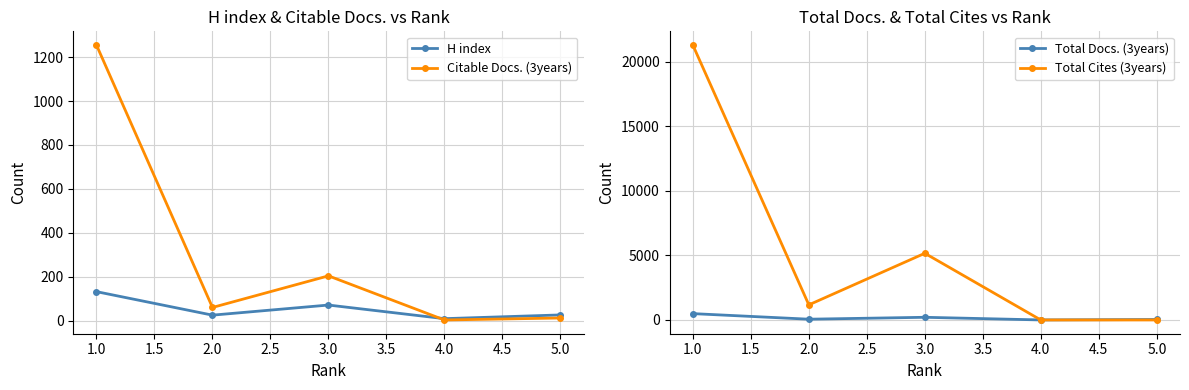

True or false: Total Docs. (3years) and Citable Docs. (3years) intersect in this chart.

False